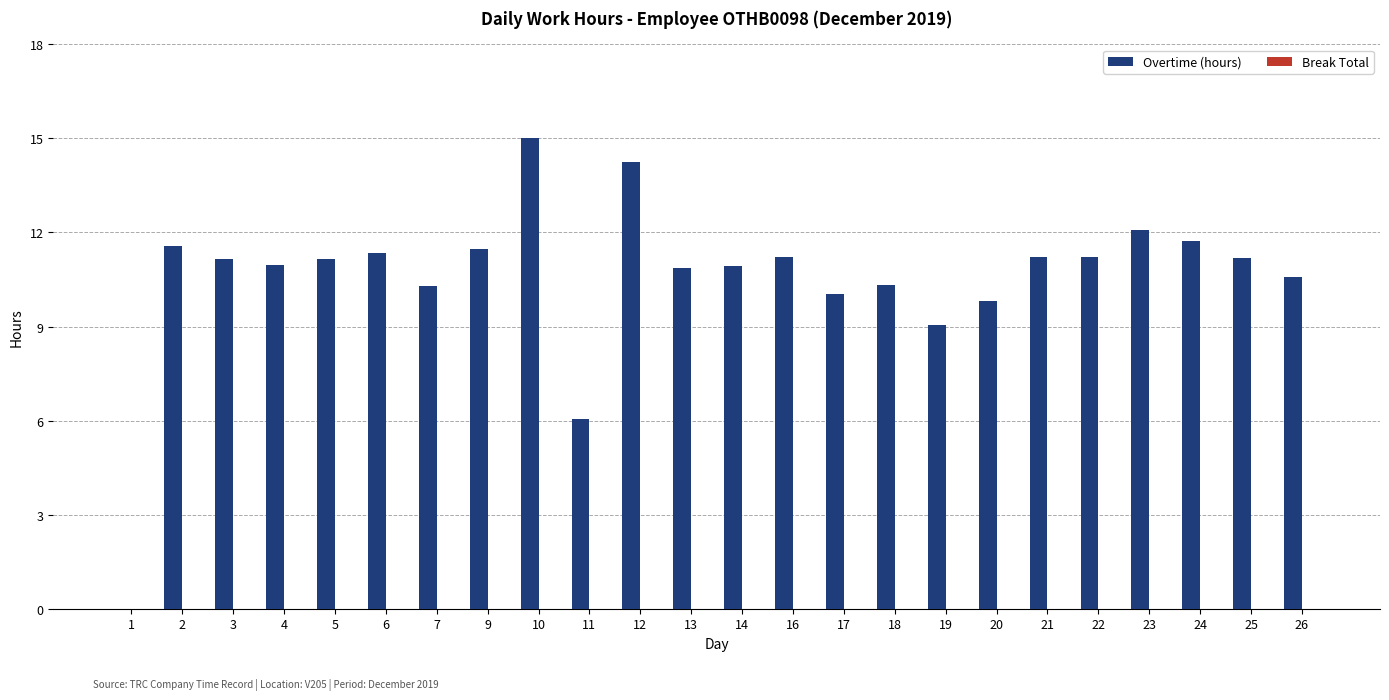

What is the sum of the values at 20 and 11?

15.8